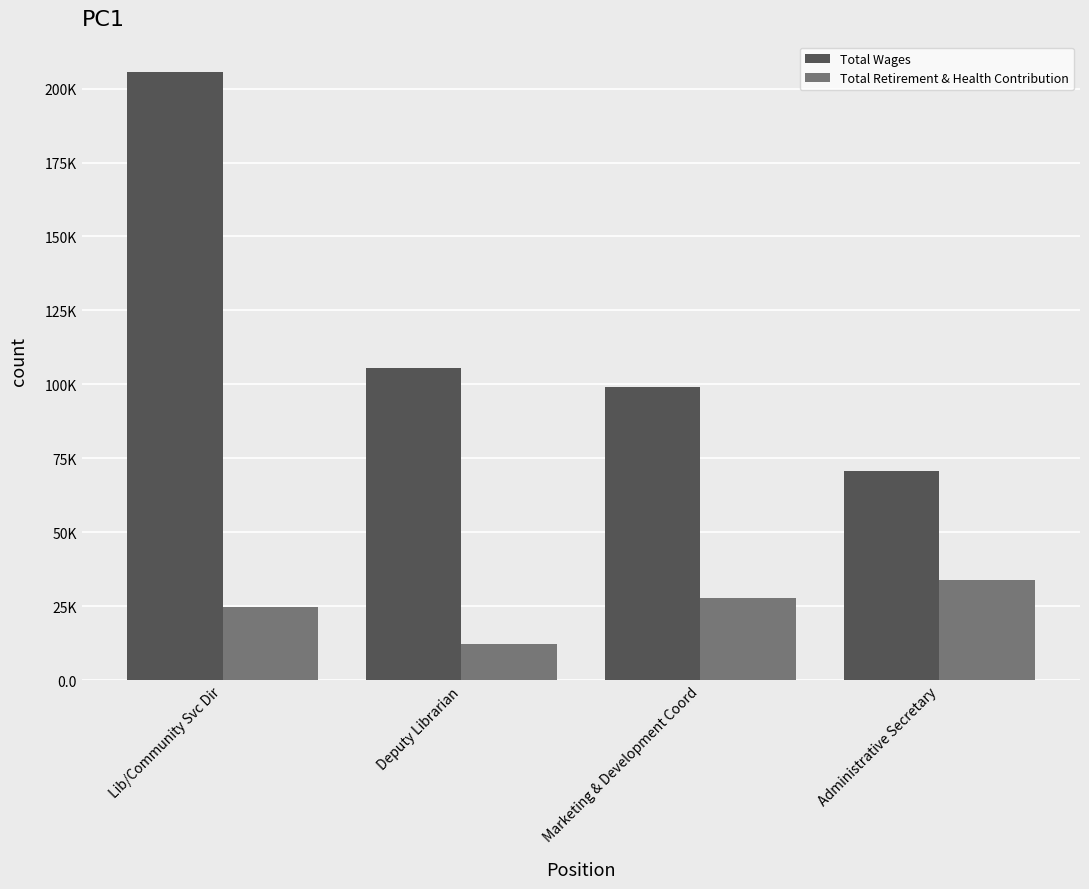

Between Lib/Community Svc Dir and Marketing & Development Coord, which series saw the biggest shift?

Total Wages